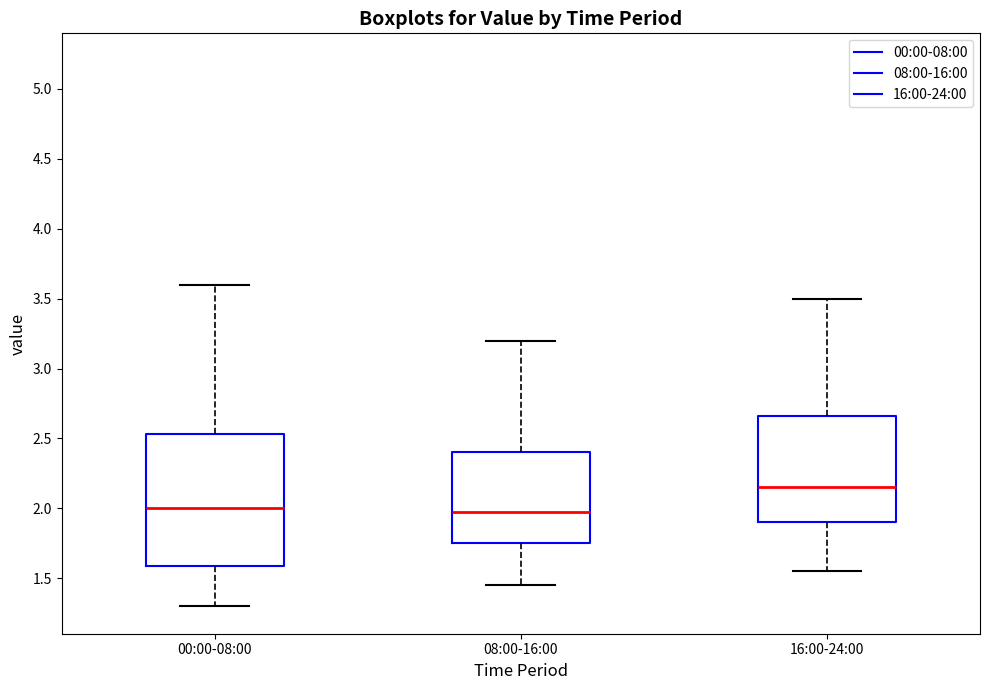

Reading left to right, read every box against the y-axis: the position of its median line, the range the box covers, and the ends of its whiskers. The values are not printed on the chart, so give them approximately, as read against the axis.

00:00-08:00: median 2.00, box 1.60 to 2.55, whiskers 1.30 to 3.60
08:00-16:00: median 2.00, box 1.75 to 2.40, whiskers 1.45 to 3.20
16:00-24:00: median 2.15, box 1.90 to 2.65, whiskers 1.55 to 3.50